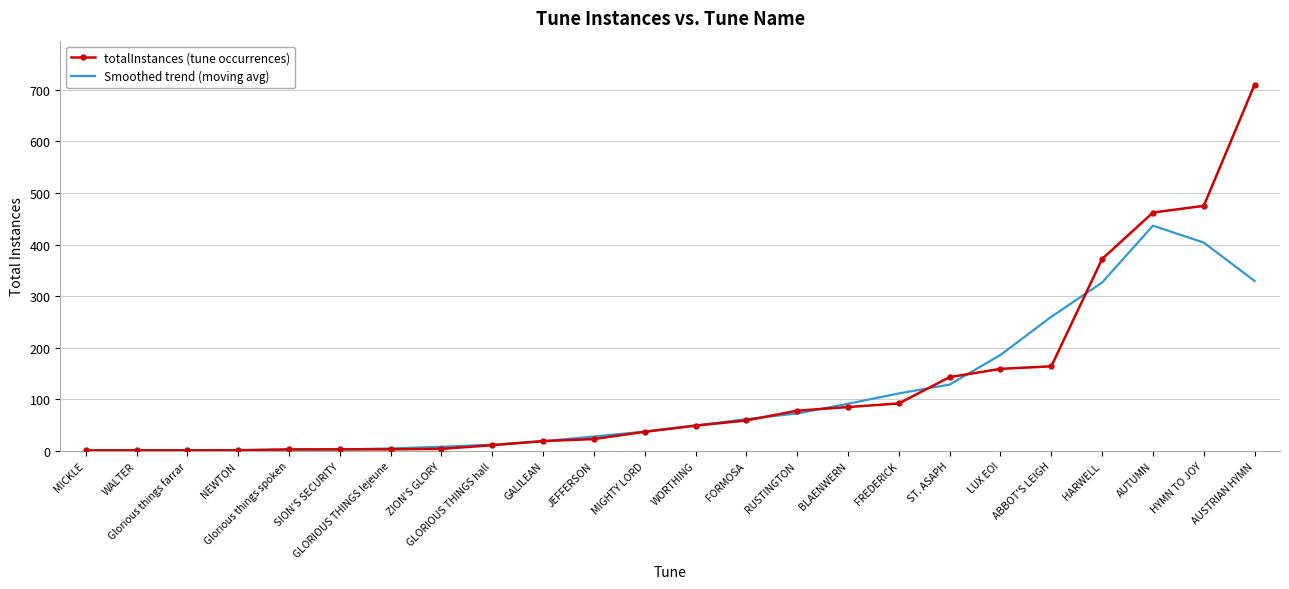

Which series has the largest range (max minus min)?

totalInstances (tune occurrences)